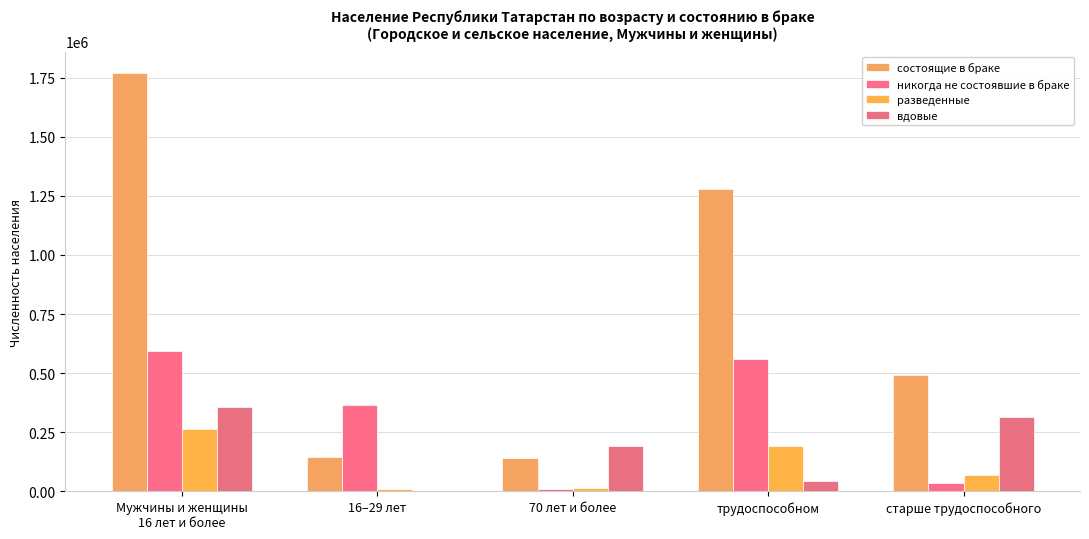

Where is никогда не состоявшие в браке nearest to the value 302403?

16–29 лет